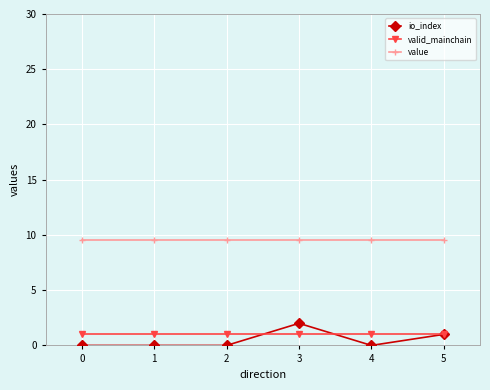

Is the value of io_index at 0 greater than the value of value at 1?

No